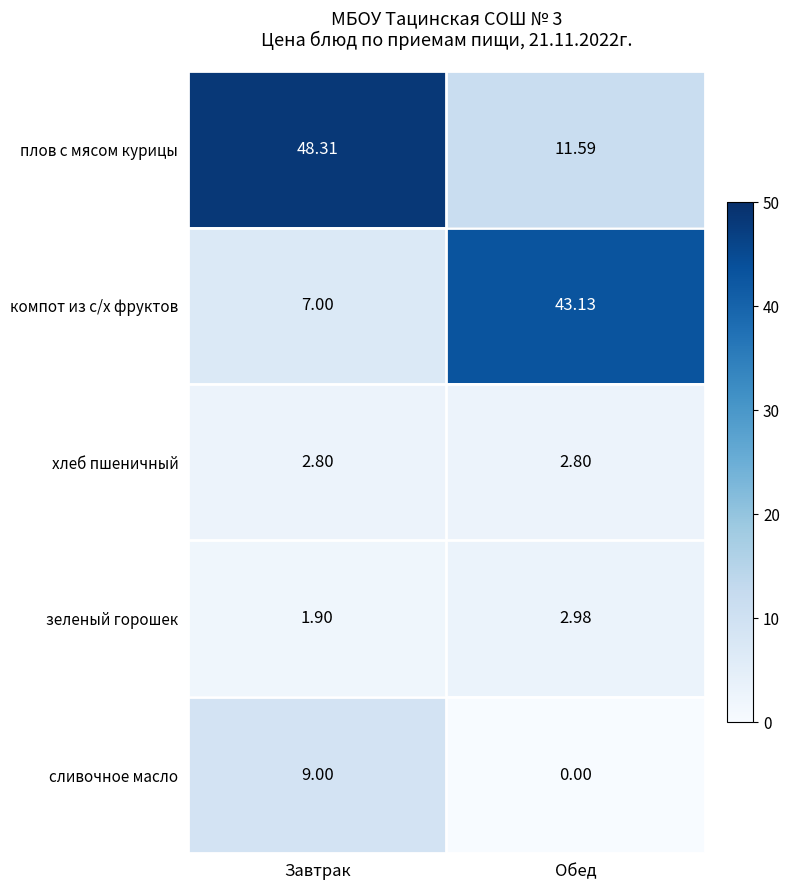

Is the value of хлеб пшеничный at Завтрак greater than the value of зеленый горошек at Обед?

No